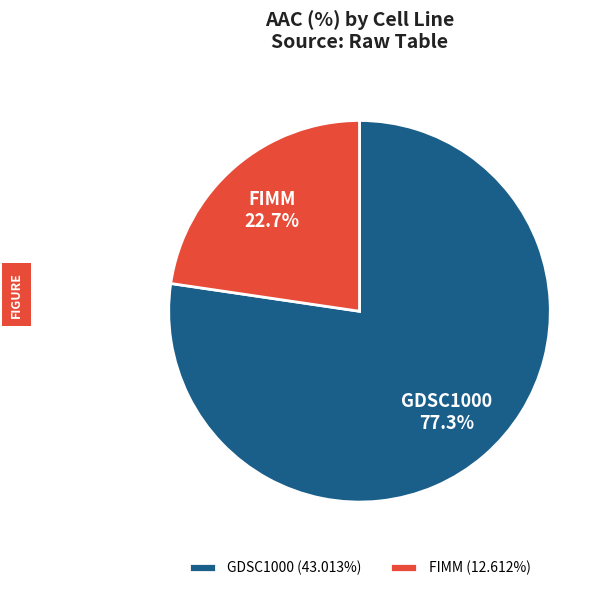

Is it true that FIMM is 12% of the pie?

False